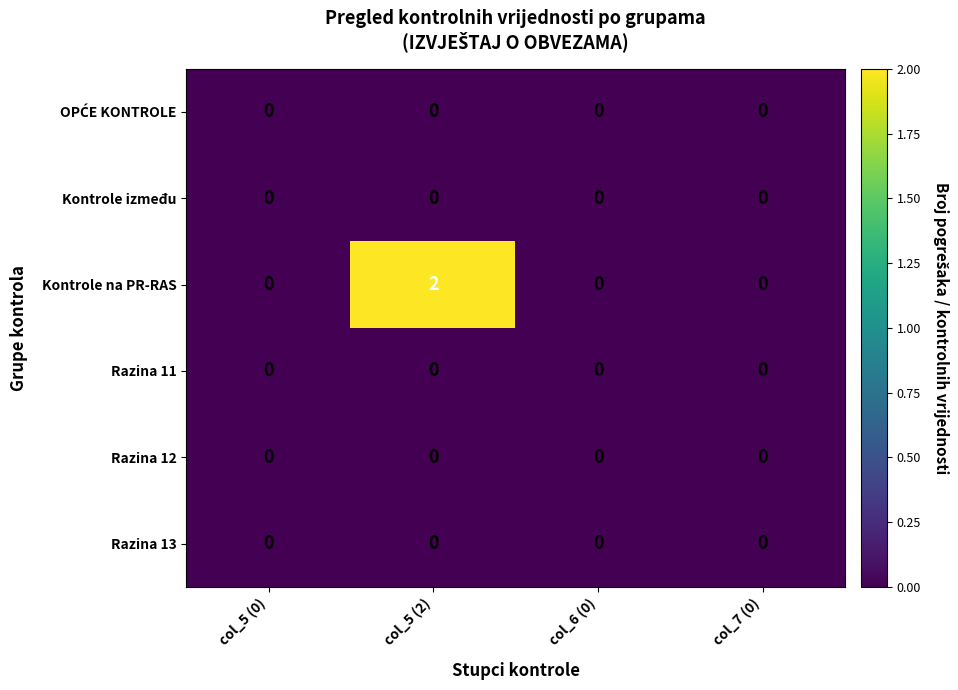

What is the difference between the highest and lowest values at col_5 (2)?

2